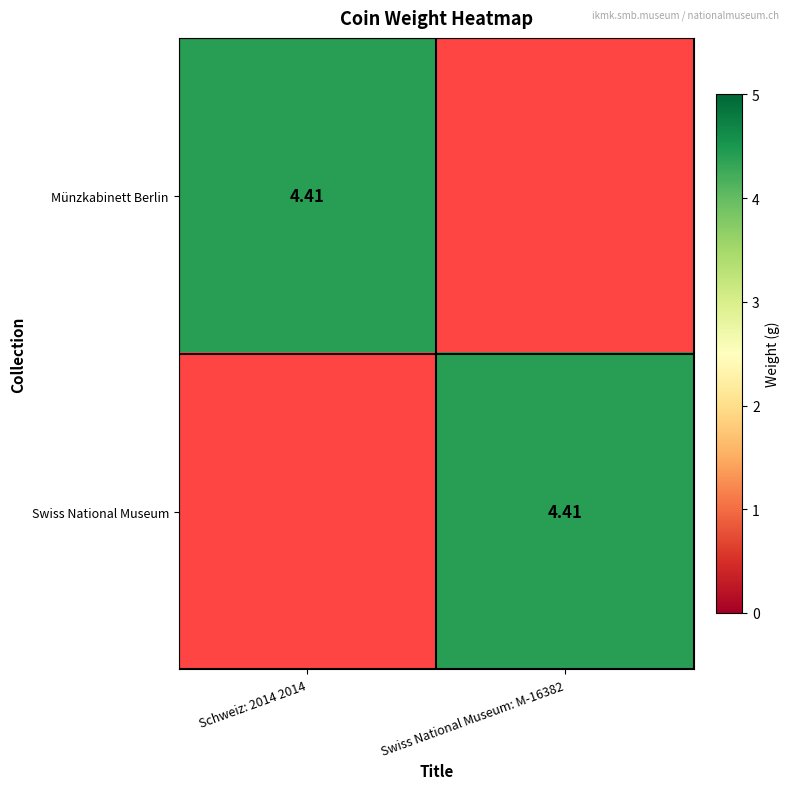

What is the sum of all Swiss National Museum values?

4.4